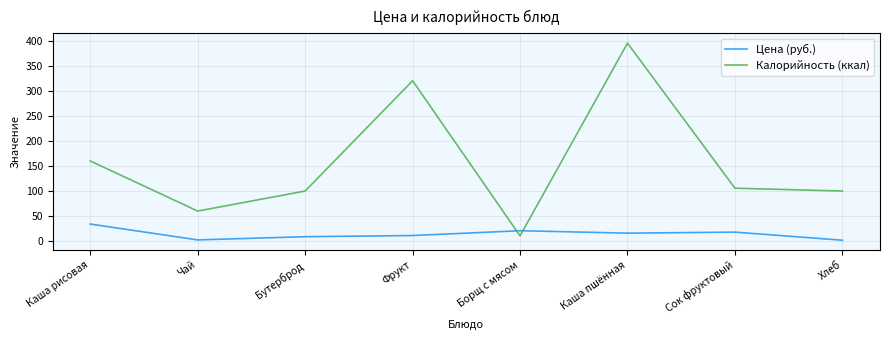

True or false: Цена (руб.) and Калорийность (ккал) cross at least once.

True